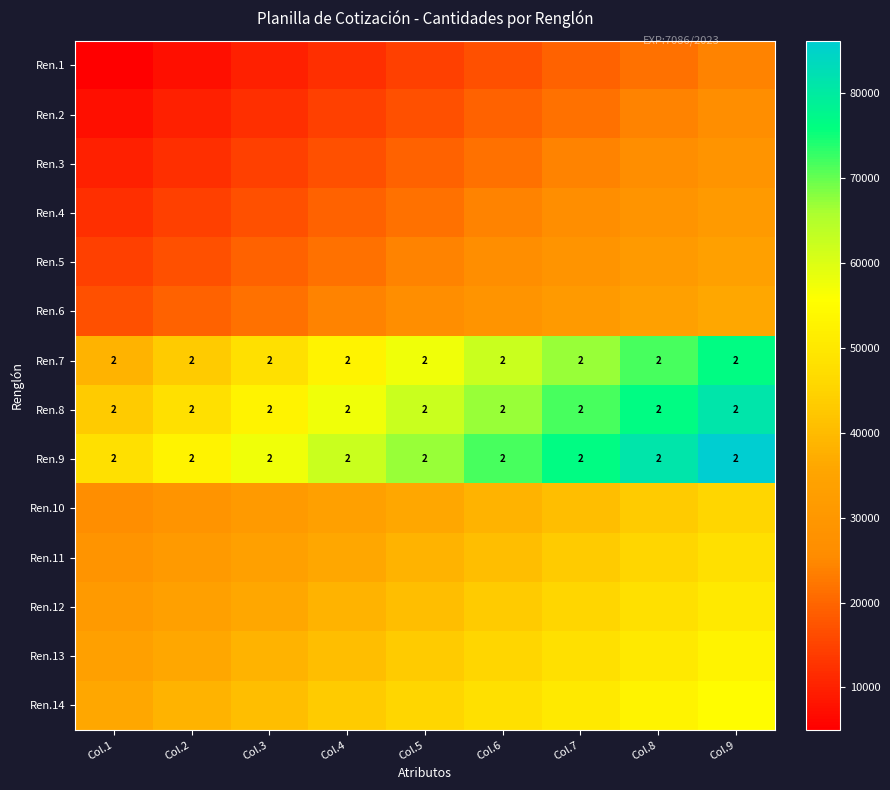

What is the difference between the maximum and minimum values in the Ren.7 series?

38095.2